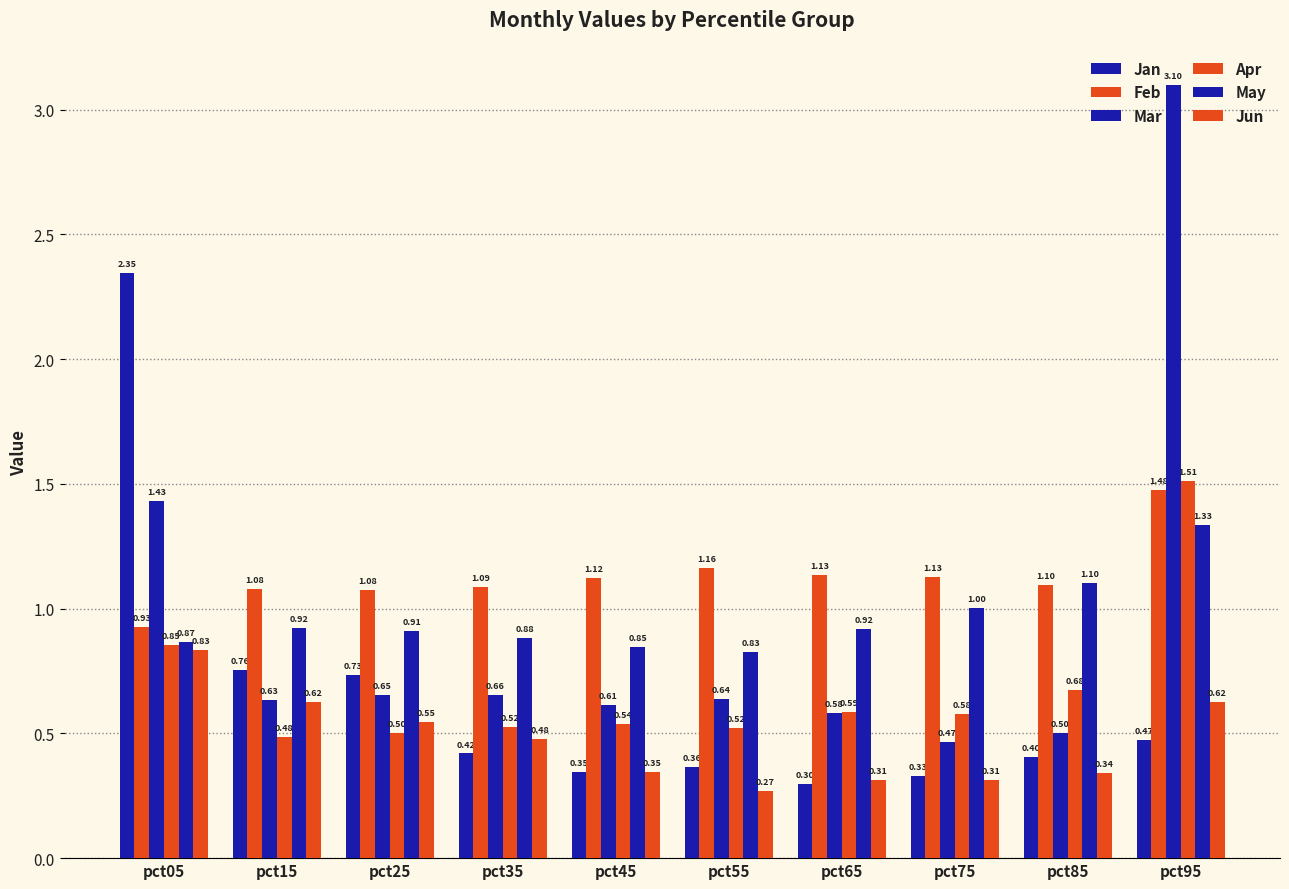

How many bars are there in each group?

6